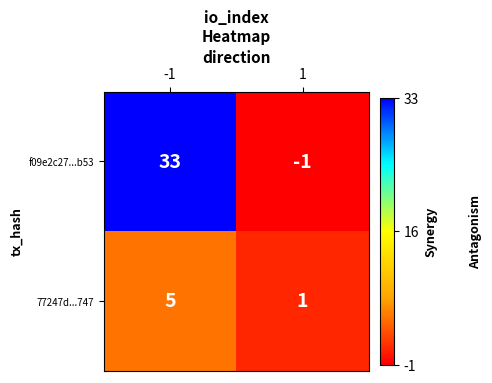

What is the sum of the 77247d...747 values at 1 and -1?

6